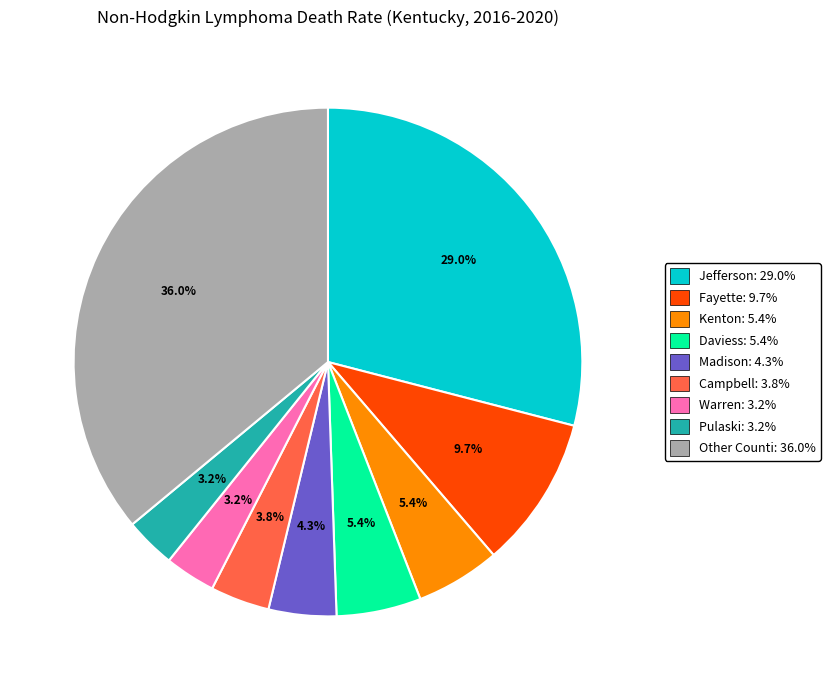

What is the largest slice in the pie chart?

Other Counti: 36.0%